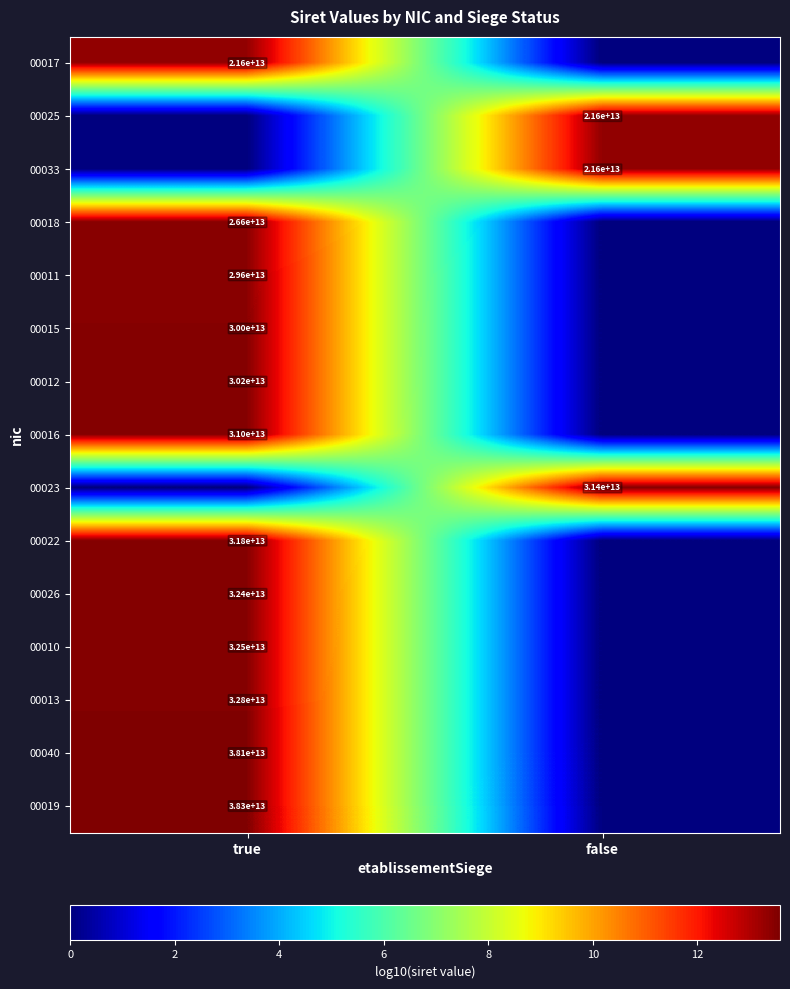

True or false: 00013 has a value of 57100282153884 at true.

False